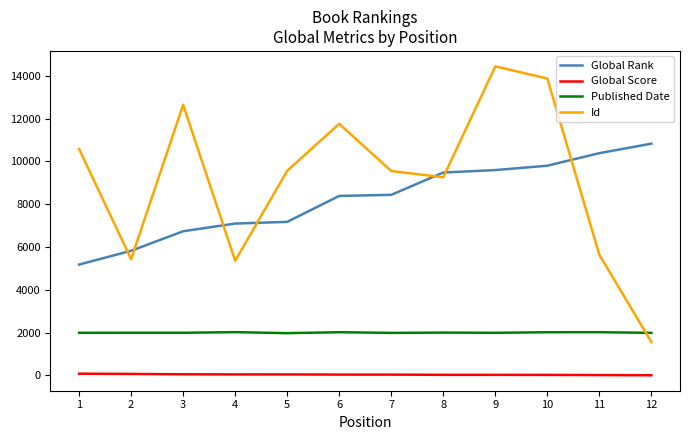

What is the lowest value of the Id series?

1560